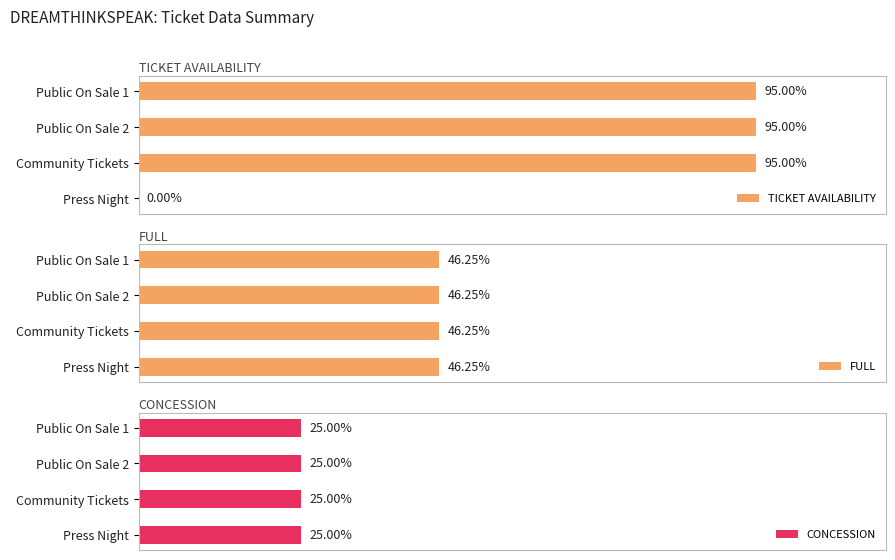

What is the label of the 4th bar from the right?

Press Night